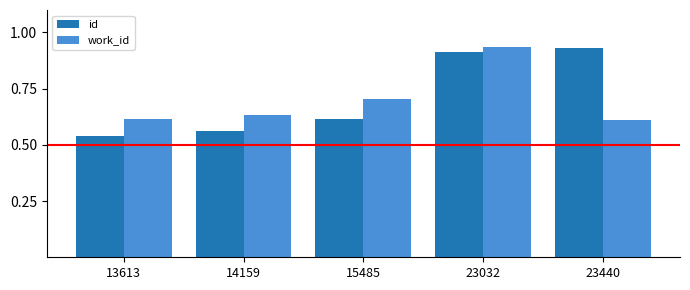

Rank the categories by id value from highest to lowest.

23440, 23032, 15485, 14159, 13613